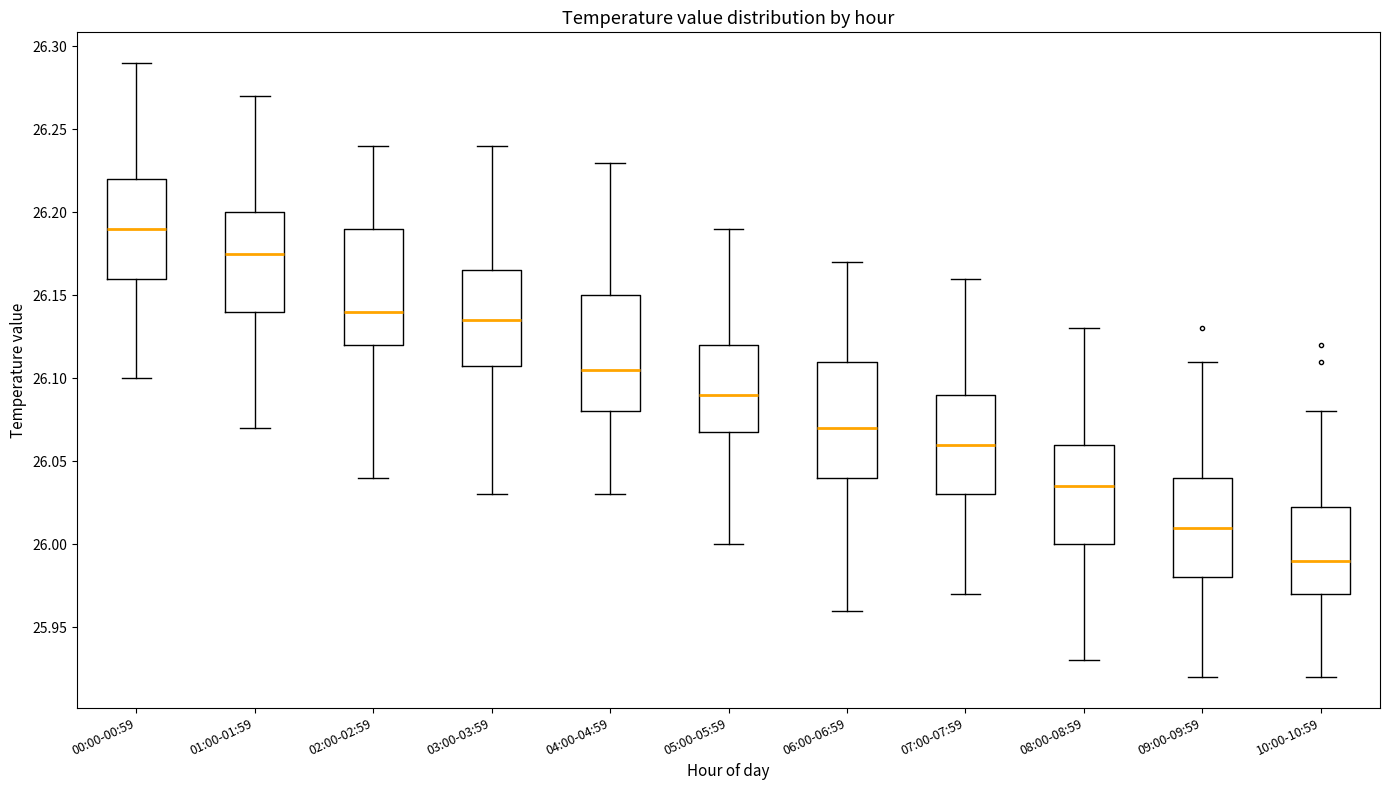

Reading left to right, read every box against the y-axis: the position of its median line, the range the box covers, and the ends of its whiskers. The values are not printed on the chart, so give them approximately, as read against the axis.

00:00-00:59: median 26.190, box 26.160 to 26.220, whiskers 26.100 to 26.290
01:00-01:59: median 26.175, box 26.140 to 26.200, whiskers 26.070 to 26.270
02:00-02:59: median 26.140, box 26.120 to 26.190, whiskers 26.040 to 26.240
03:00-03:59: median 26.135, box 26.110 to 26.165, whiskers 26.030 to 26.240
04:00-04:59: median 26.105, box 26.080 to 26.150, whiskers 26.030 to 26.230
05:00-05:59: median 26.090, box 26.070 to 26.120, whiskers 26.000 to 26.190
06:00-06:59: median 26.070, box 26.040 to 26.110, whiskers 25.960 to 26.170
07:00-07:59: median 26.060, box 26.030 to 26.090, whiskers 25.970 to 26.160
08:00-08:59: median 26.035, box 26.000 to 26.060, whiskers 25.930 to 26.130
09:00-09:59: median 26.010, box 25.980 to 26.040, whiskers 25.920 to 26.110
10:00-10:59: median 25.990, box 25.970 to 26.025, whiskers 25.920 to 26.080